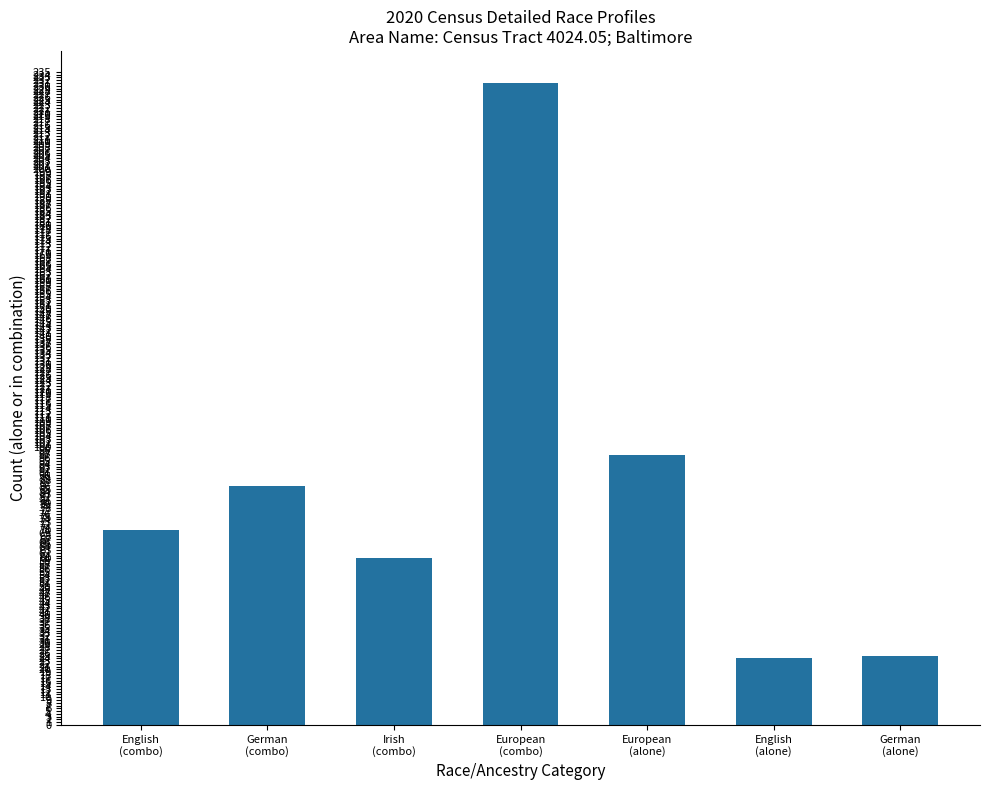

Between German
(combo) and English
(combo), which is larger?

German
(combo)